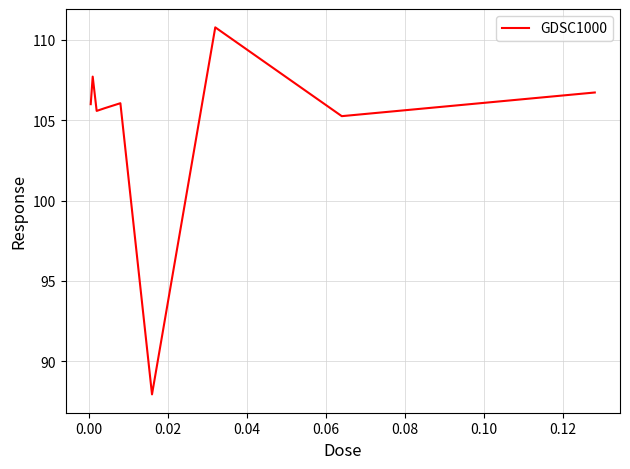

True or false: the data has more than 0 interior local peaks.

True